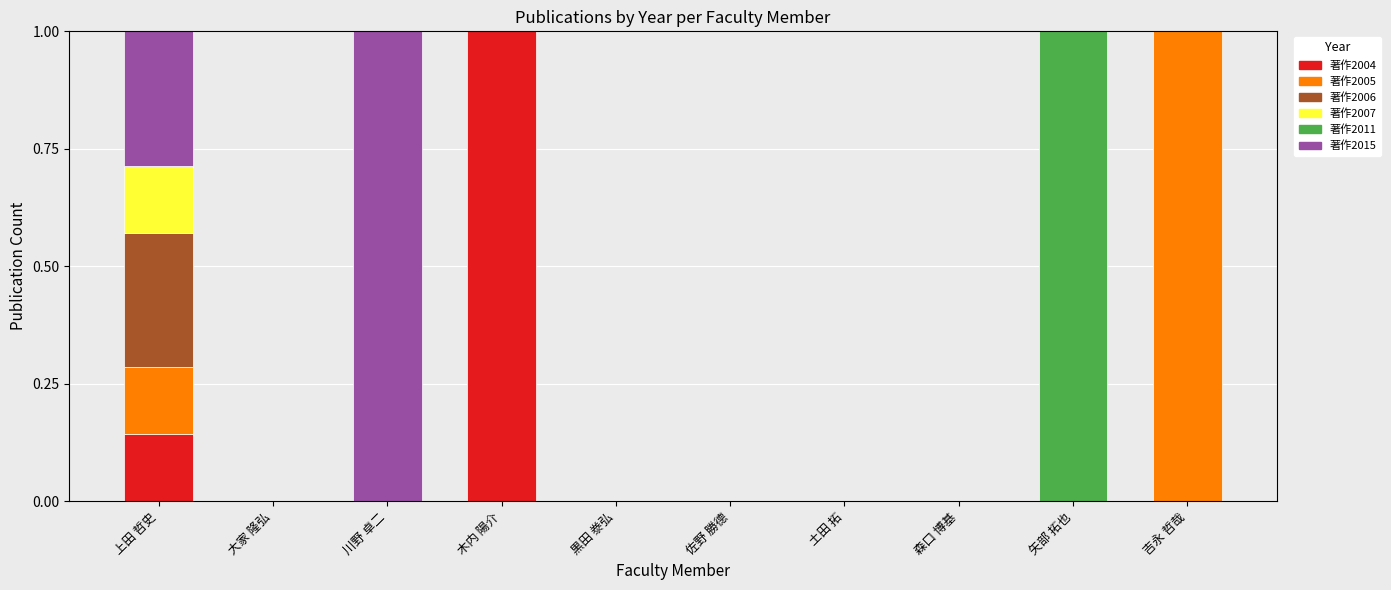

What are all the series names shown in the legend?

著作2004, 著作2005, 著作2006, 著作2007, 著作2011, 著作2015